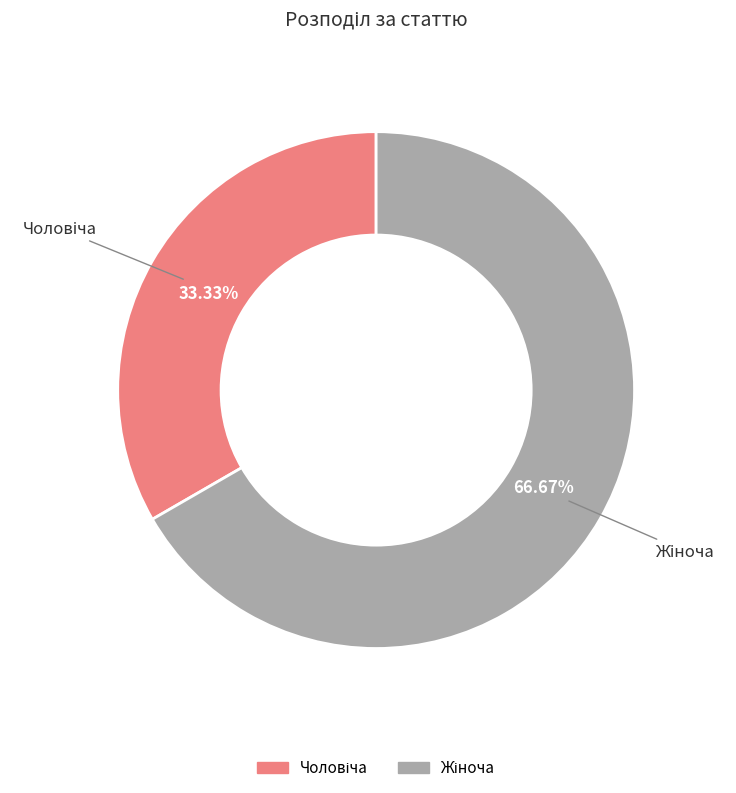

How much of the chart is everything except Жіноча?

33.3%